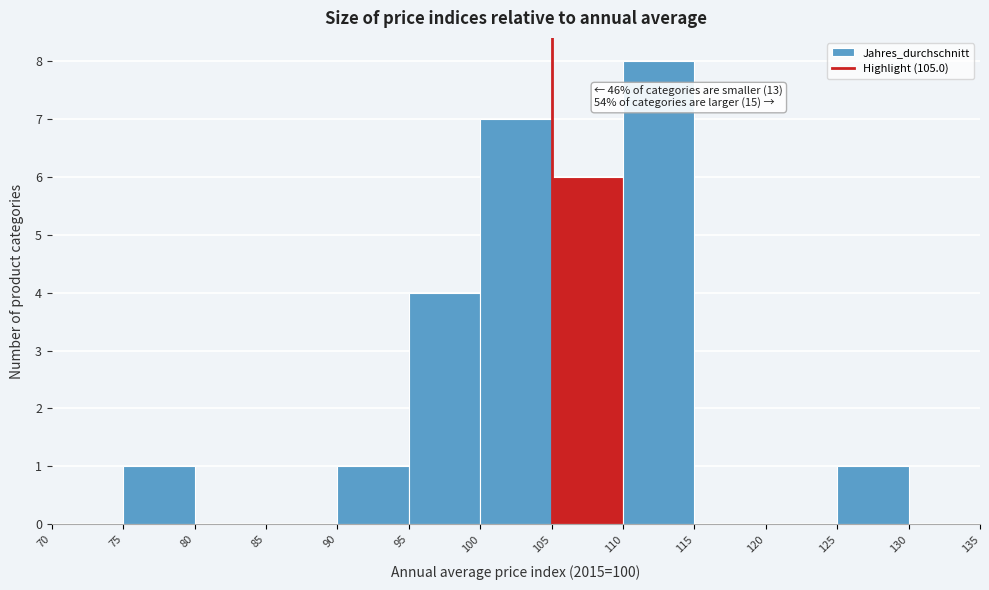

Over which range of the x-axis is the bar tallest?

110 to 115